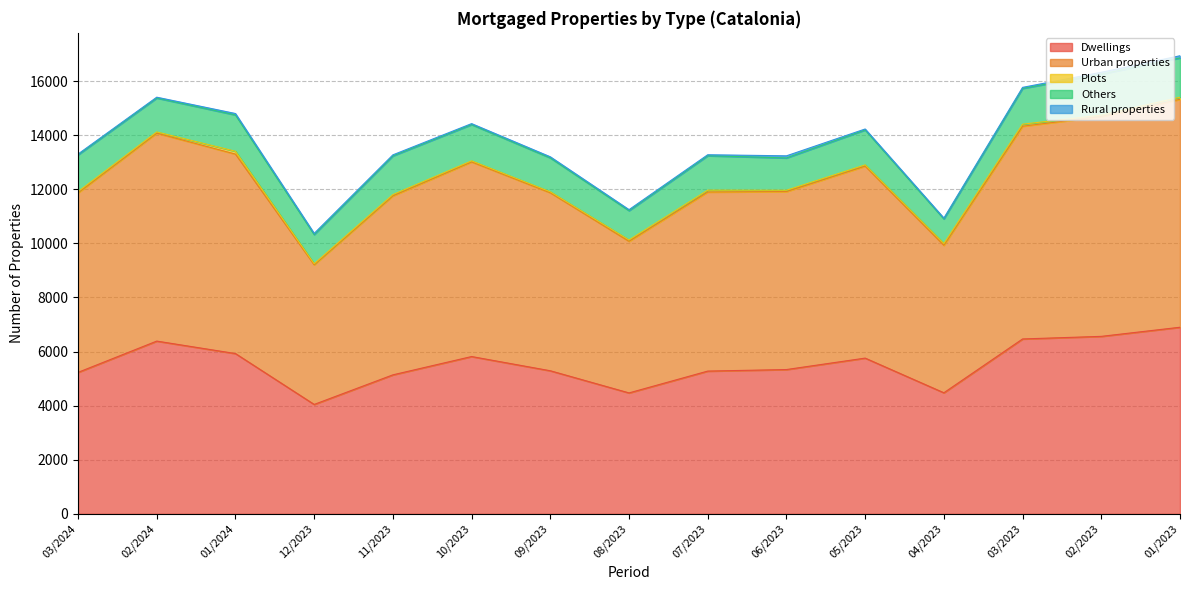

The value of Others at 12/2023 is 1079. True or false?

True